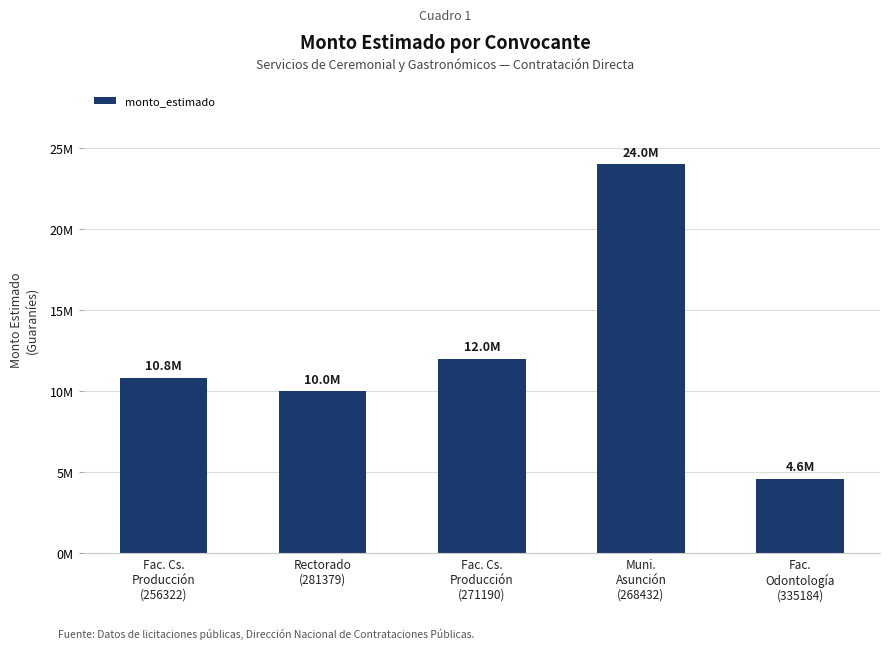

What is the difference between the maximum and second lowest values?

13999940